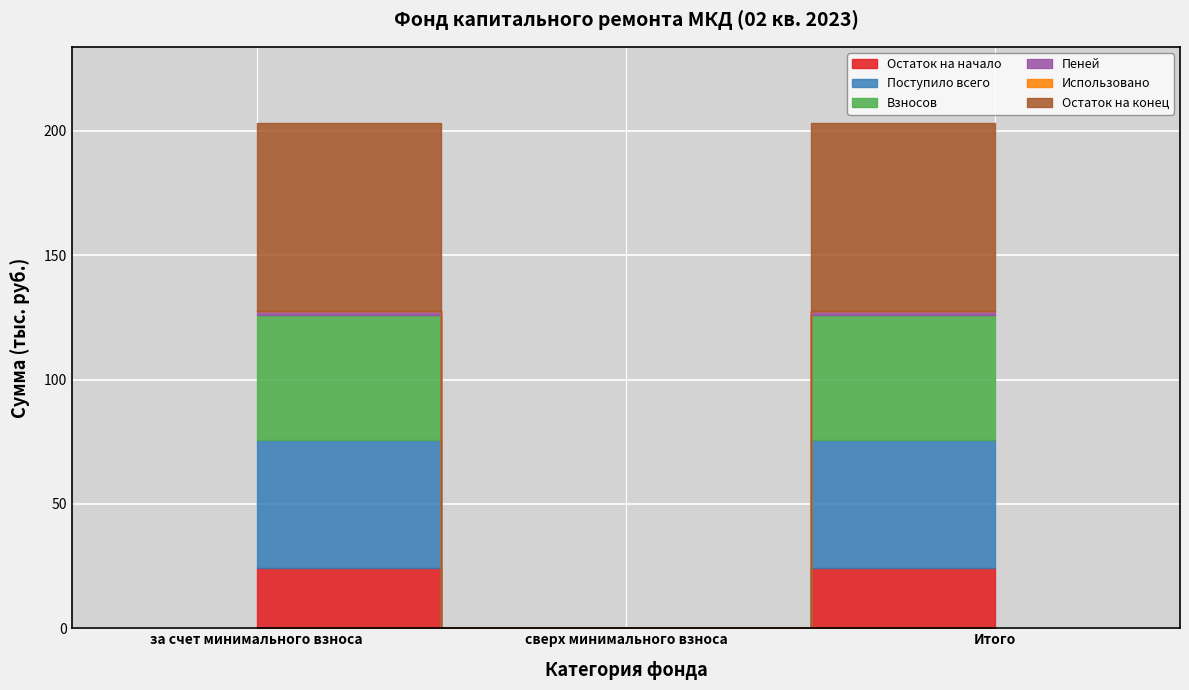

Which series has the largest total across all categories?

Остаток на конец